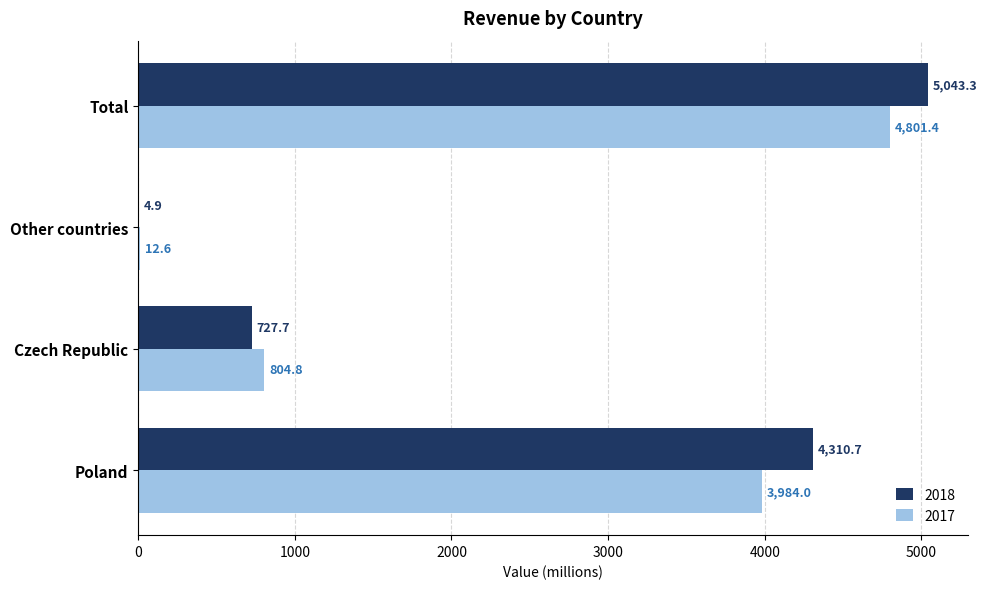

What is the total value across all series at Other countries?

17.5